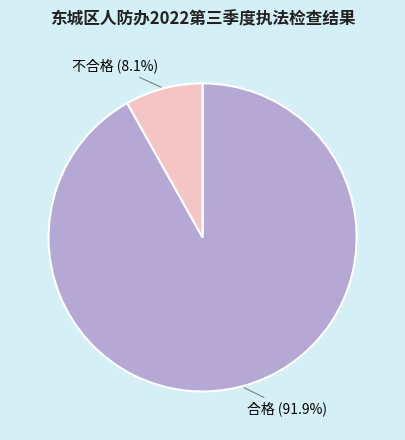

Which has a higher value, 不合格 or 合格?

合格